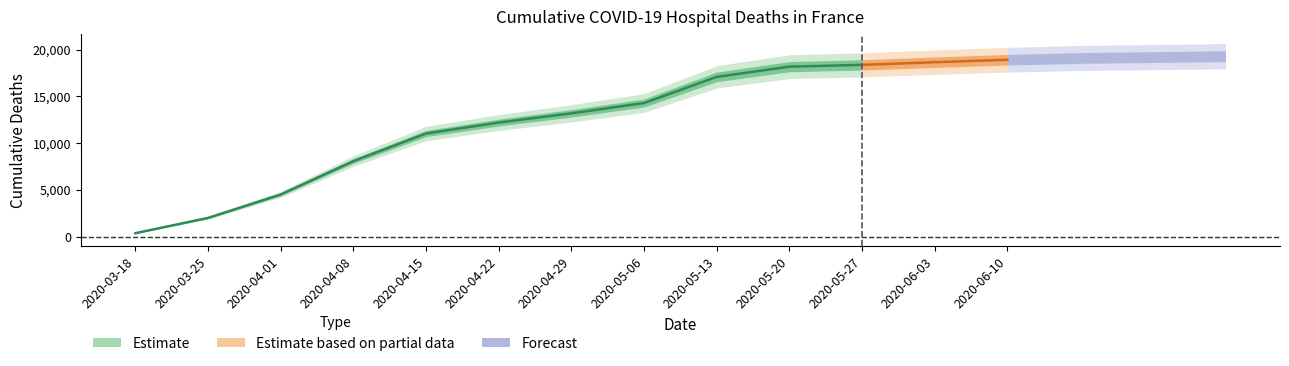

True or false: Cumulative hospital deaths (col7) and Cumulative hospital deaths intersect in this chart.

False